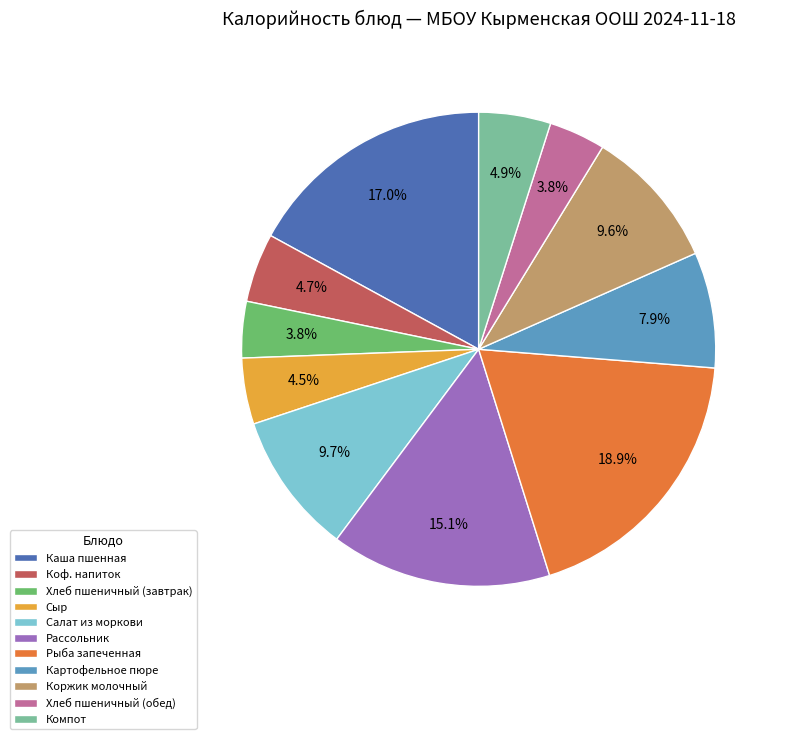

To the nearest percent, what is the combined percentage of Салат из моркови and Картофельное пюре?

18%